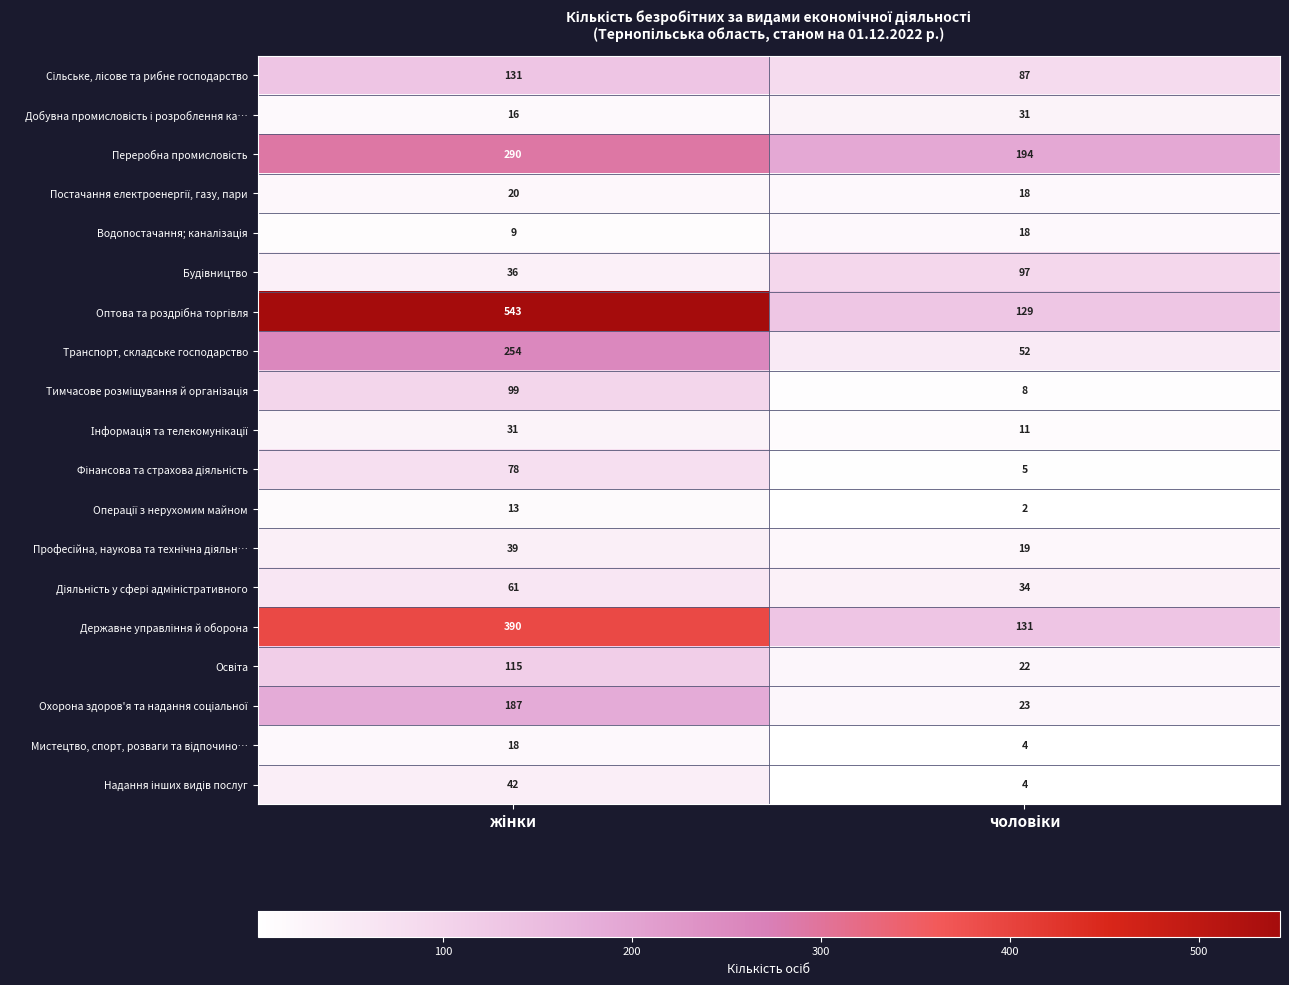

What is the greatest value displayed?

543